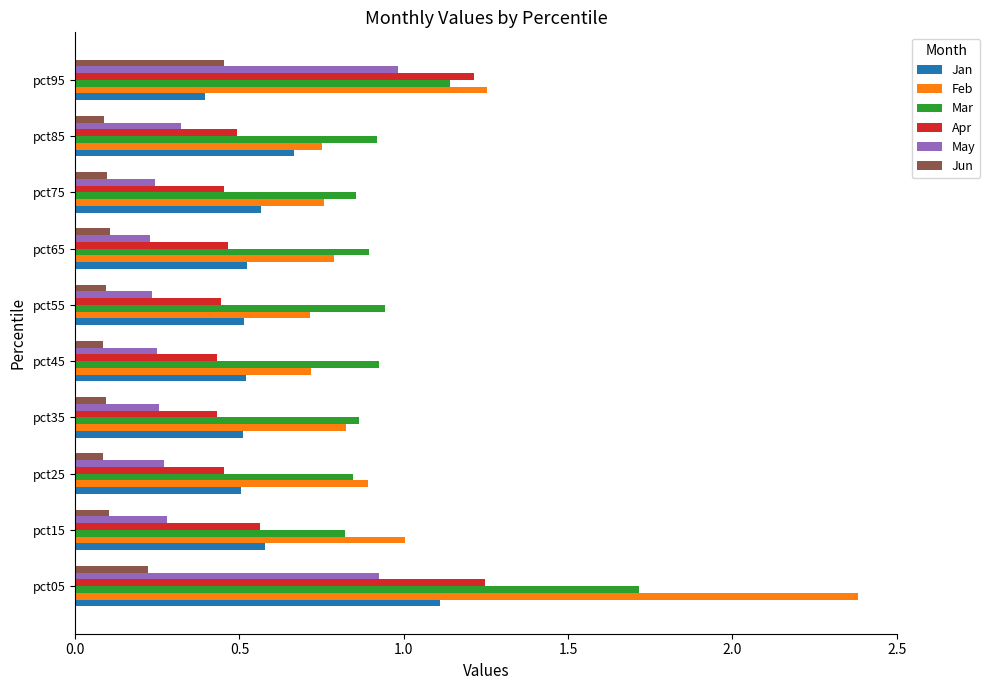

Between pct75 and pct95, which series saw the biggest shift?

Apr